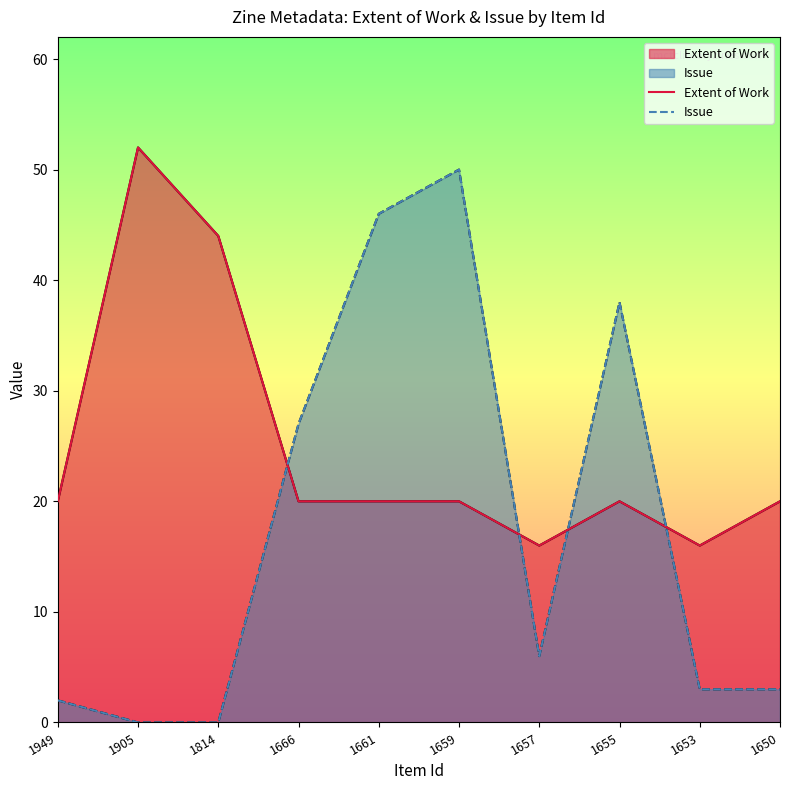

What is the greatest value displayed?

52